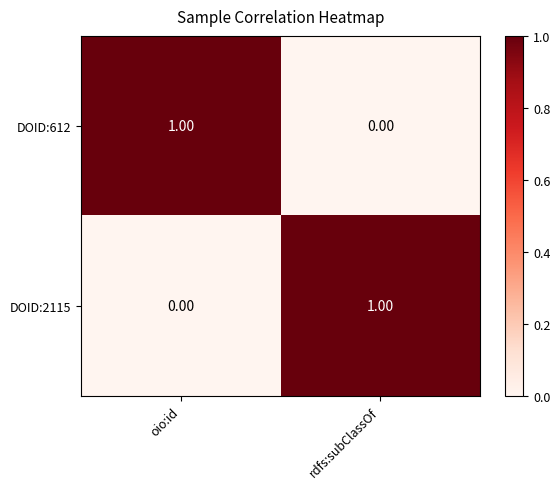

List the labels in order of DOID:612 value, largest first.

oio:id, rdfs:subClassOf